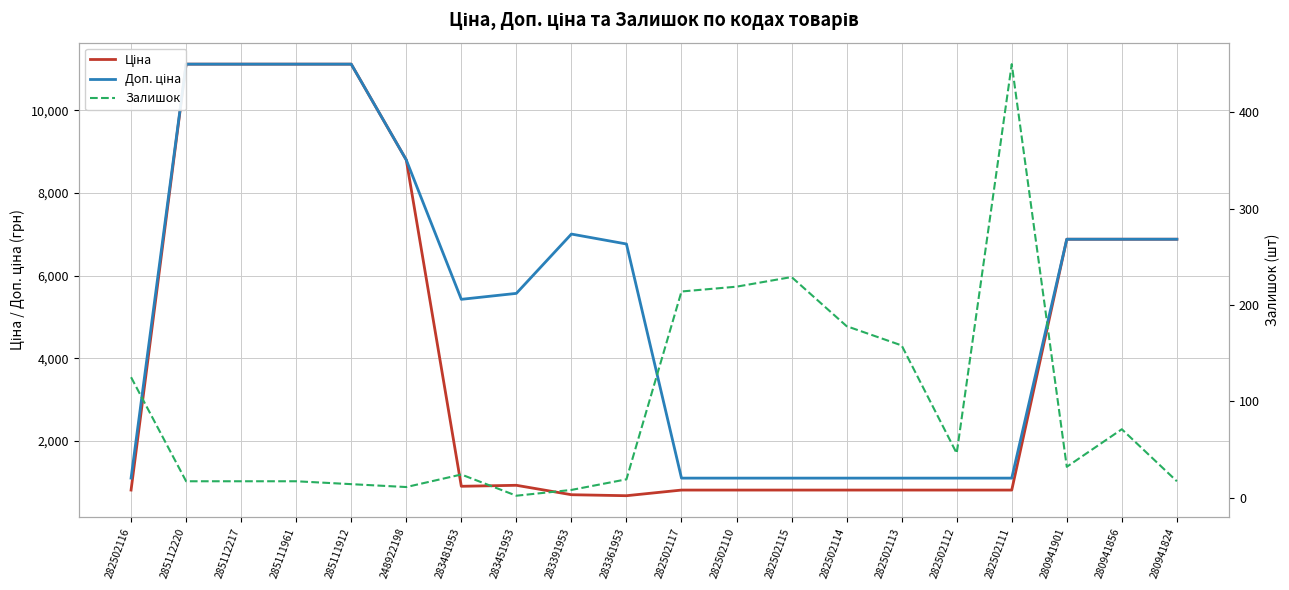

Read the Ціна value at 282502111.

813.0